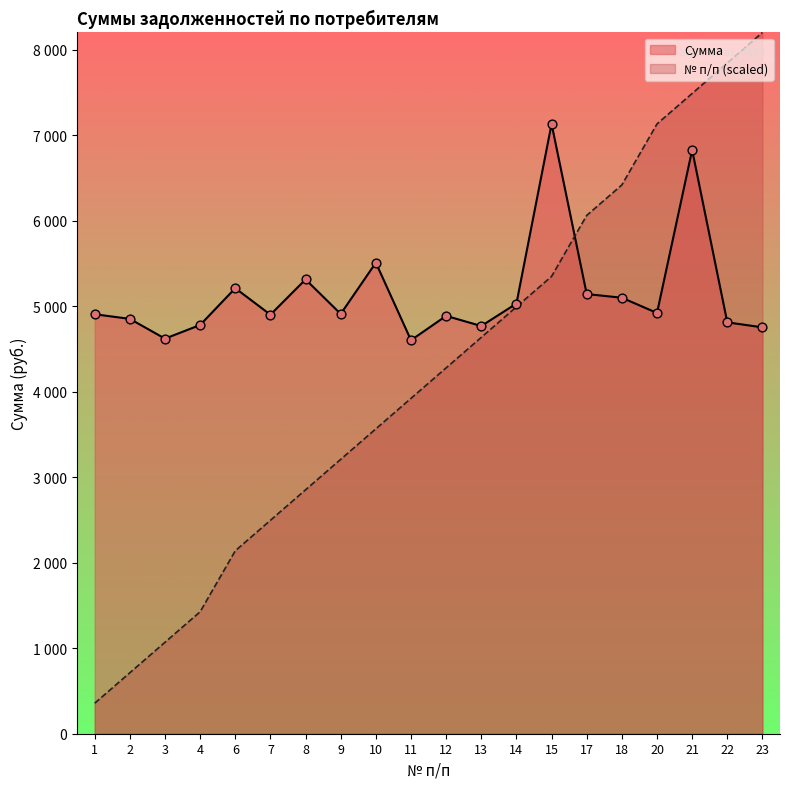

What is the total value across all series at 13?

9406.8